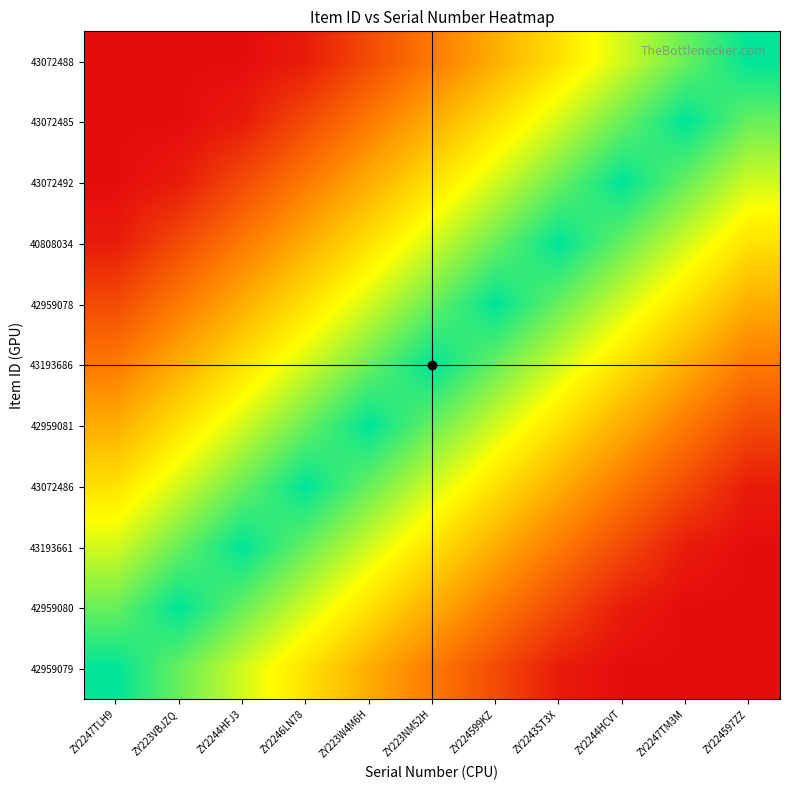

Reading right to left, transcribe all the data shown in this chart.

42959079: ZY224597ZZ=0.0	ZY2247TM3M=0.0	ZY2244HCVT=0.0	ZY2243ST3X=0.5	ZY224599KZ=2.0	ZY223NM52H=3.5	ZY223W4M6H=5.0	ZY2246LN78=6.5	ZY2244HFJ3=8.0	ZY223VBJZQ=9.5	ZY2247TLH9=11.0
42959080: ZY224597ZZ=0.0	ZY2247TM3M=0.0	ZY2244HCVT=0.5	ZY2243ST3X=2.0	ZY224599KZ=3.5	ZY223NM52H=5.0	ZY223W4M6H=6.5	ZY2246LN78=8.0	ZY2244HFJ3=9.5	ZY223VBJZQ=11.0	ZY2247TLH9=9.5
43193661: ZY224597ZZ=0.0	ZY2247TM3M=0.5	ZY2244HCVT=2.0	ZY2243ST3X=3.5	ZY224599KZ=5.0	ZY223NM52H=6.5	ZY223W4M6H=8.0	ZY2246LN78=9.5	ZY2244HFJ3=11.0	ZY223VBJZQ=9.5	ZY2247TLH9=8.0
43072486: ZY224597ZZ=0.5	ZY2247TM3M=2.0	ZY2244HCVT=3.5	ZY2243ST3X=5.0	ZY224599KZ=6.5	ZY223NM52H=8.0	ZY223W4M6H=9.5	ZY2246LN78=11.0	ZY2244HFJ3=9.5	ZY223VBJZQ=8.0	ZY2247TLH9=6.5
42959081: ZY224597ZZ=2.0	ZY2247TM3M=3.5	ZY2244HCVT=5.0	ZY2243ST3X=6.5	ZY224599KZ=8.0	ZY223NM52H=9.5	ZY223W4M6H=11.0	ZY2246LN78=9.5	ZY2244HFJ3=8.0	ZY223VBJZQ=6.5	ZY2247TLH9=5.0
43193686: ZY224597ZZ=3.5	ZY2247TM3M=5.0	ZY2244HCVT=6.5	ZY2243ST3X=8.0	ZY224599KZ=9.5	ZY223NM52H=11.0	ZY223W4M6H=9.5	ZY2246LN78=8.0	ZY2244HFJ3=6.5	ZY223VBJZQ=5.0	ZY2247TLH9=3.5
42959078: ZY224597ZZ=5.0	ZY2247TM3M=6.5	ZY2244HCVT=8.0	ZY2243ST3X=9.5	ZY224599KZ=11.0	ZY223NM52H=9.5	ZY223W4M6H=8.0	ZY2246LN78=6.5	ZY2244HFJ3=5.0	ZY223VBJZQ=3.5	ZY2247TLH9=2.0
40808034: ZY224597ZZ=6.5	ZY2247TM3M=8.0	ZY2244HCVT=9.5	ZY2243ST3X=11.0	ZY224599KZ=9.5	ZY223NM52H=8.0	ZY223W4M6H=6.5	ZY2246LN78=5.0	ZY2244HFJ3=3.5	ZY223VBJZQ=2.0	ZY2247TLH9=0.5
43072492: ZY224597ZZ=8.0	ZY2247TM3M=9.5	ZY2244HCVT=11.0	ZY2243ST3X=9.5	ZY224599KZ=8.0	ZY223NM52H=6.5	ZY223W4M6H=5.0	ZY2246LN78=3.5	ZY2244HFJ3=2.0	ZY223VBJZQ=0.5	ZY2247TLH9=0.0
43072485: ZY224597ZZ=9.5	ZY2247TM3M=11.0	ZY2244HCVT=9.5	ZY2243ST3X=8.0	ZY224599KZ=6.5	ZY223NM52H=5.0	ZY223W4M6H=3.5	ZY2246LN78=2.0	ZY2244HFJ3=0.5	ZY223VBJZQ=0.0	ZY2247TLH9=0.0
43072488: ZY224597ZZ=11.0	ZY2247TM3M=9.5	ZY2244HCVT=8.0	ZY2243ST3X=6.5	ZY224599KZ=5.0	ZY223NM52H=3.5	ZY223W4M6H=2.0	ZY2246LN78=0.5	ZY2244HFJ3=0.0	ZY223VBJZQ=0.0	ZY2247TLH9=0.0